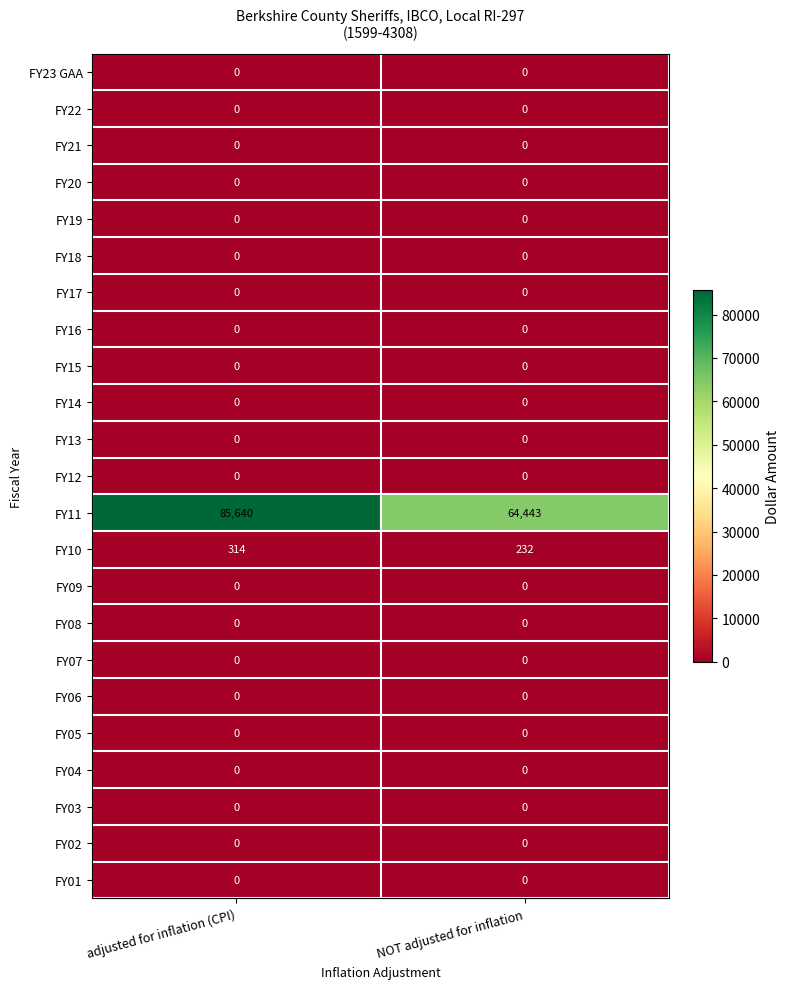

What is the approximate value of FY11 at NOT adjusted for inflation?

64443